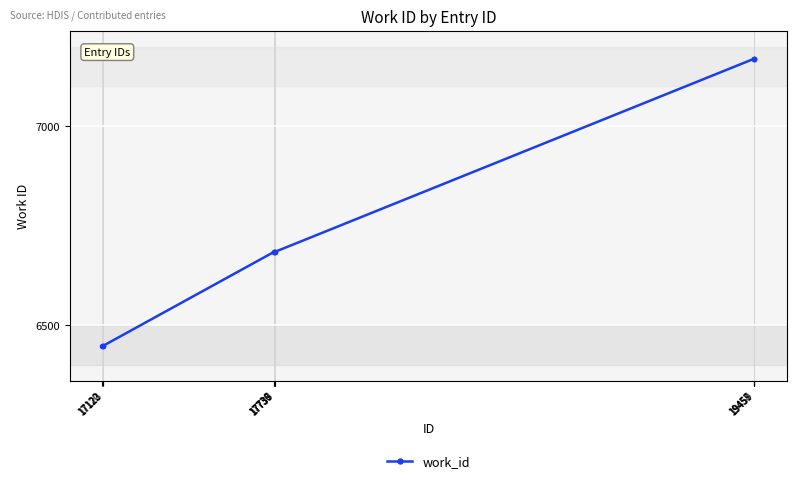

Reading left to right, what are all the values shown in this chart?

6448	6448	6448	6684	6684	6684	6684	7169	7169	7169